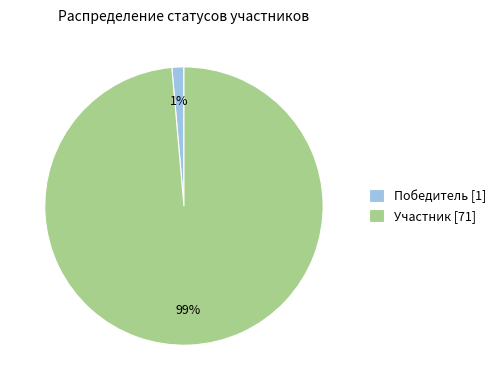

How many segments does this pie chart have?

2